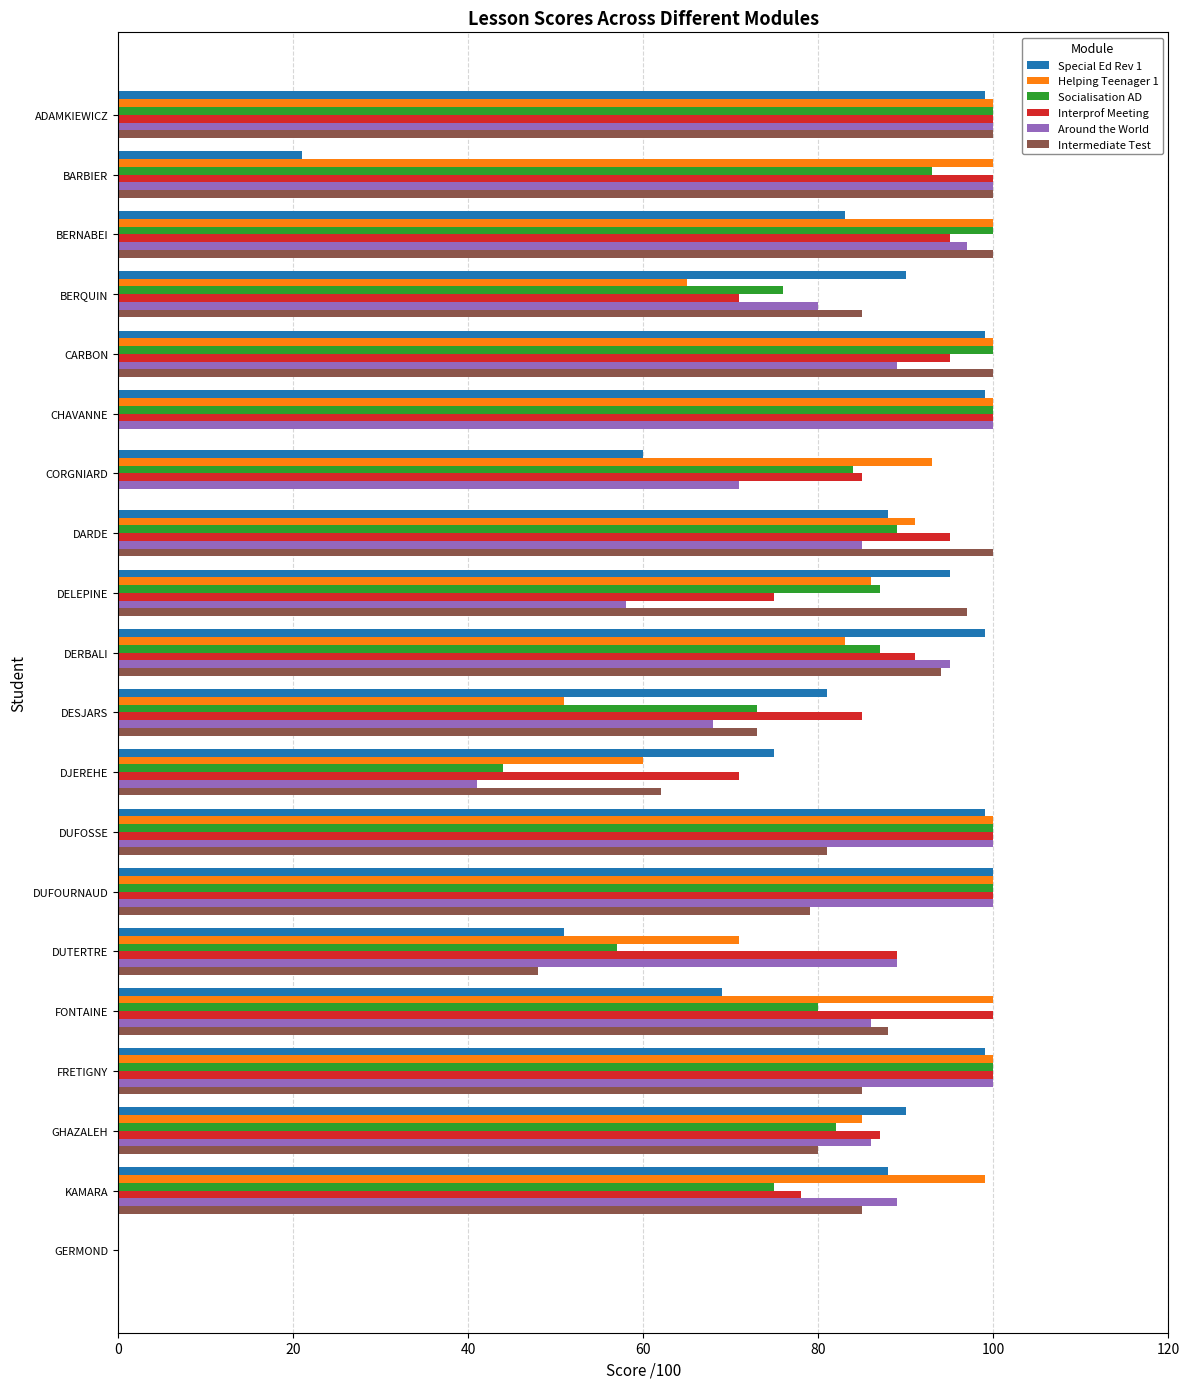

Read the Around the World value at BERNABEI.

97